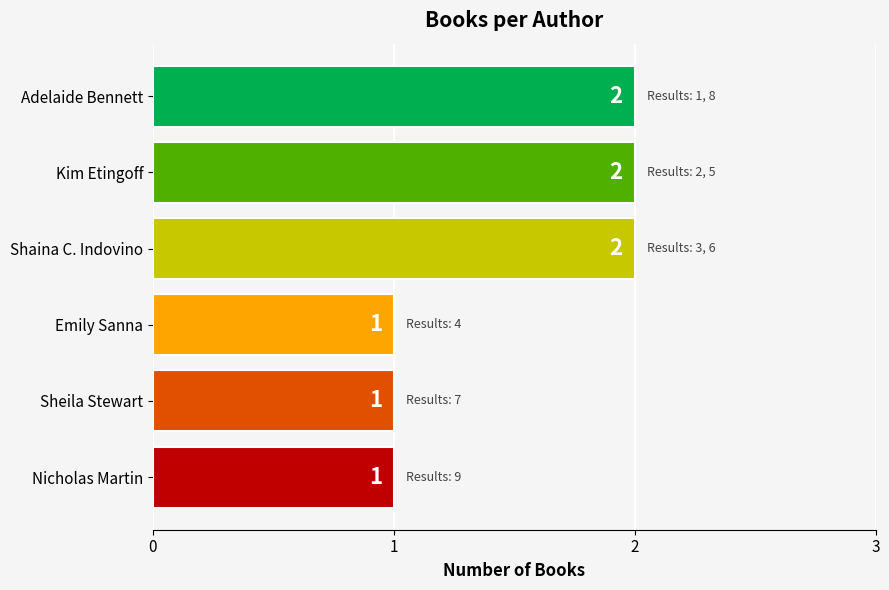

Reading top to bottom, transcribe all the data shown in this chart.

Adelaide Bennett=2	Kim Etingoff=2	Shaina C. Indovino=2	Emily Sanna=1	Sheila Stewart=1	Nicholas Martin=1